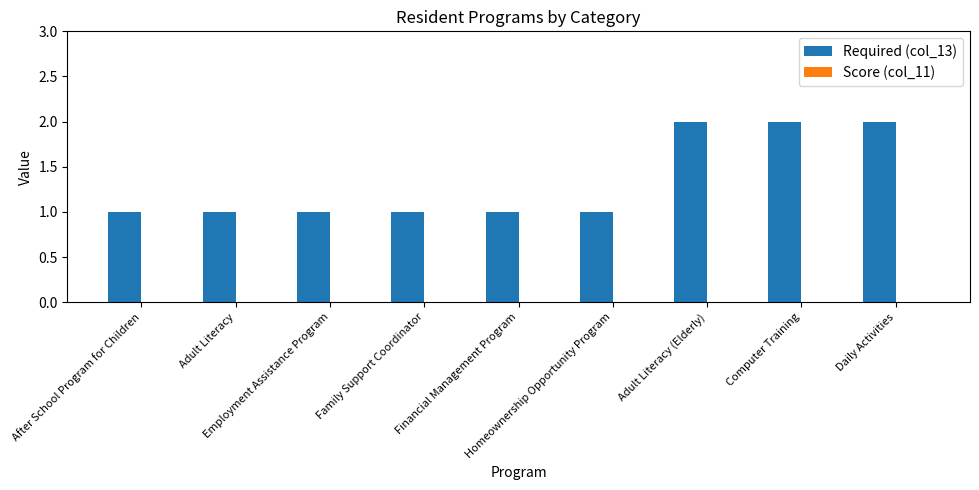

What position from the right is Adult Literacy?

8